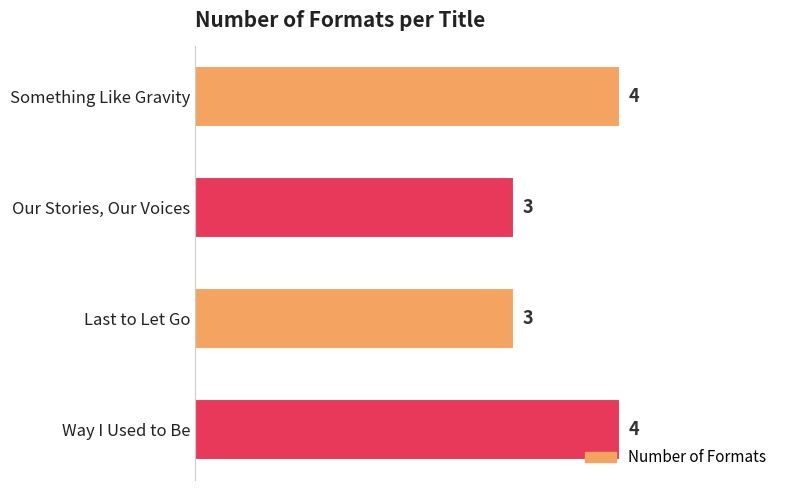

How many values are below 4?

2